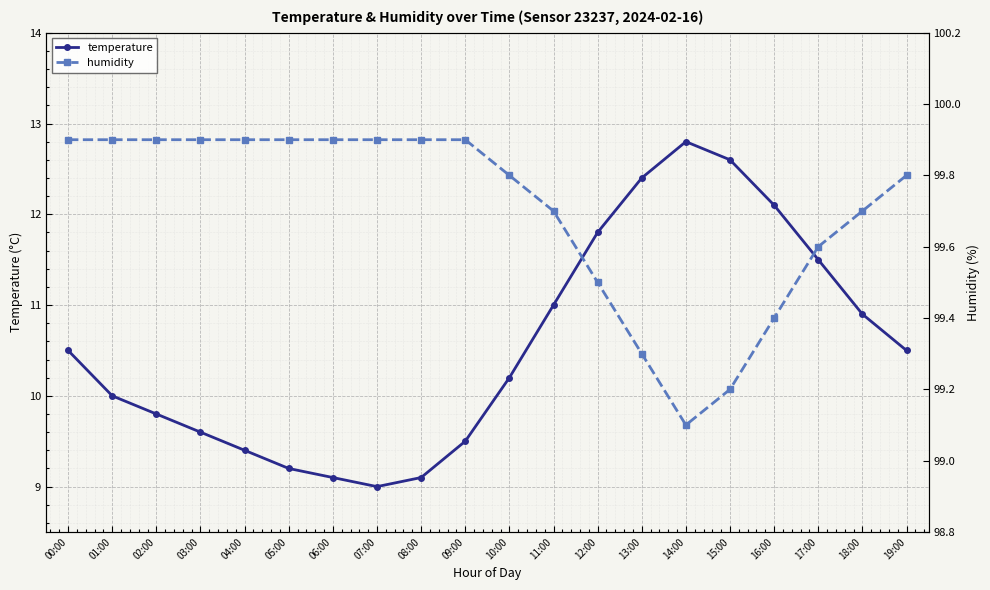

What are all the series names shown in the legend?

temperature, humidity